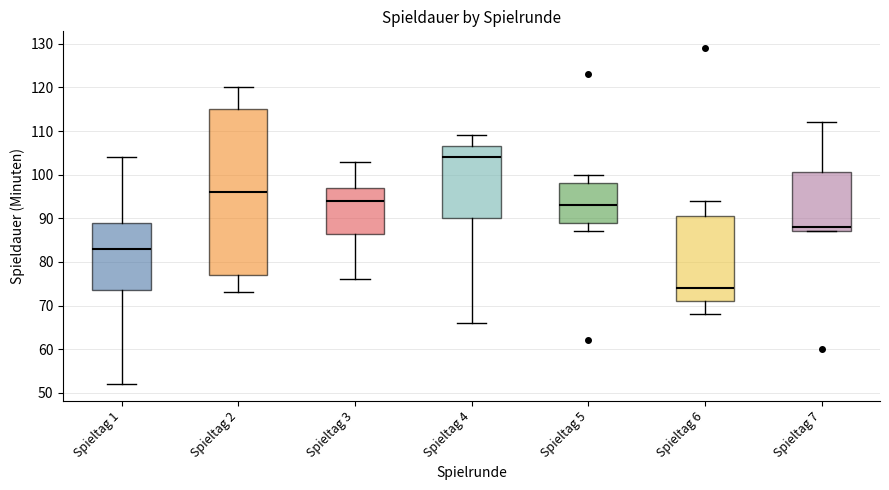

Which box is the tallest, from its lower edge to its upper edge?

Spieltag 2